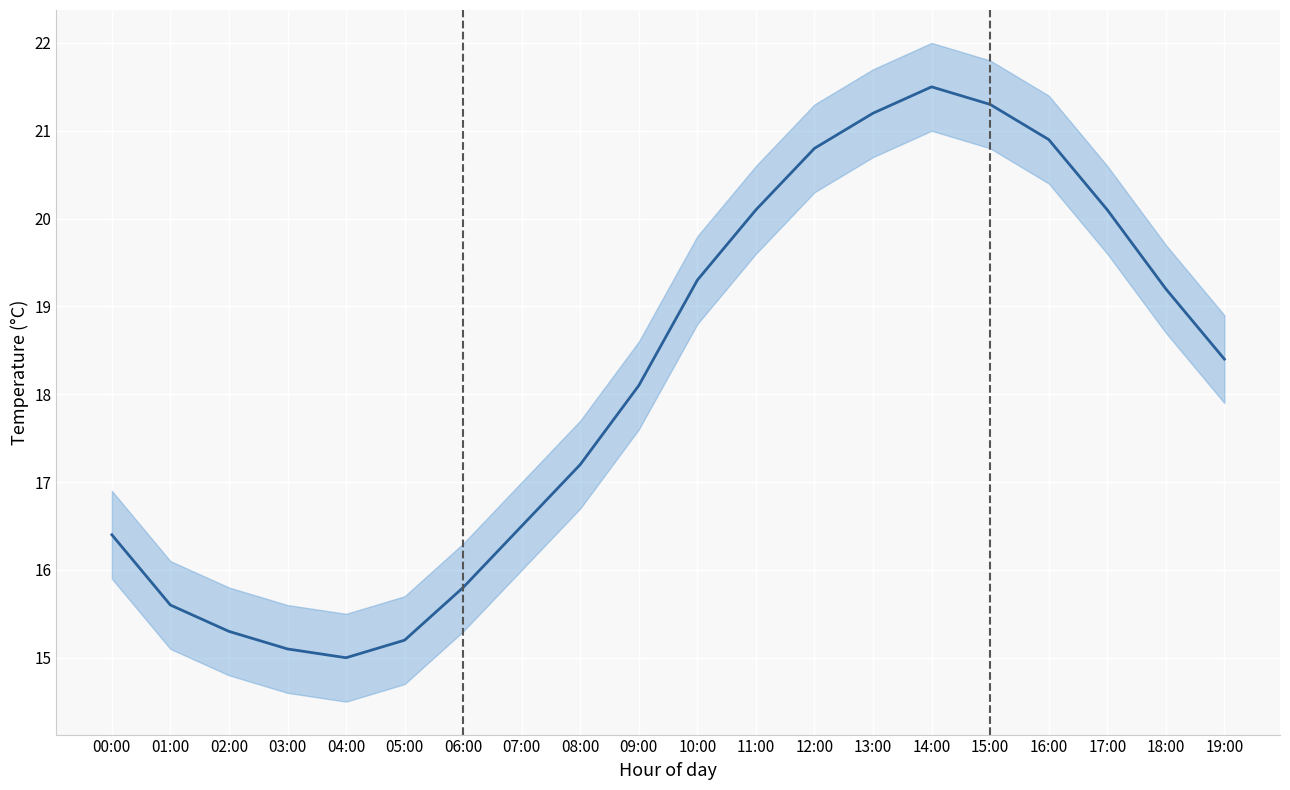

List the labels in order of value, smallest first.

04:00, 03:00, 05:00, 02:00, 01:00, 06:00, 00:00, 07:00, 08:00, 09:00, 19:00, 18:00, 10:00, 11:00, 17:00, 12:00, 16:00, 13:00, 15:00, 14:00